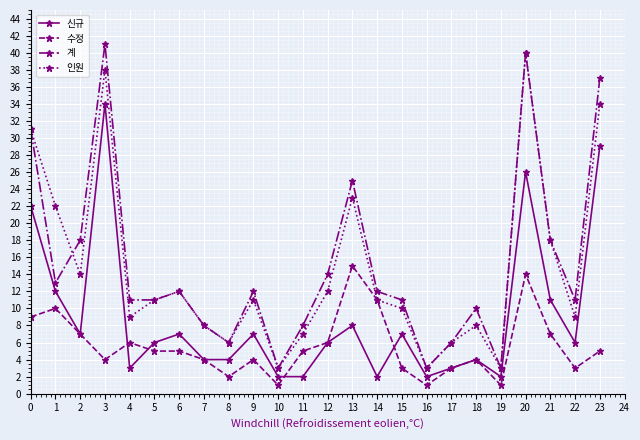

The 신규 series shows 12 at 13. True or false?

False